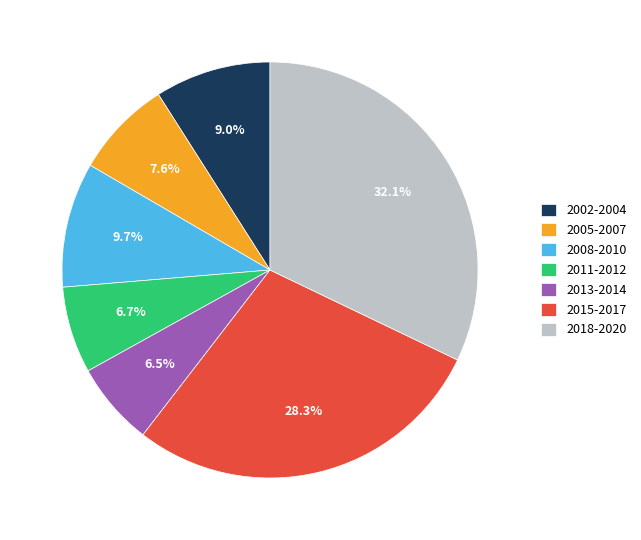

To the nearest percent, what is the difference between the largest and smallest slice percentages?

26%